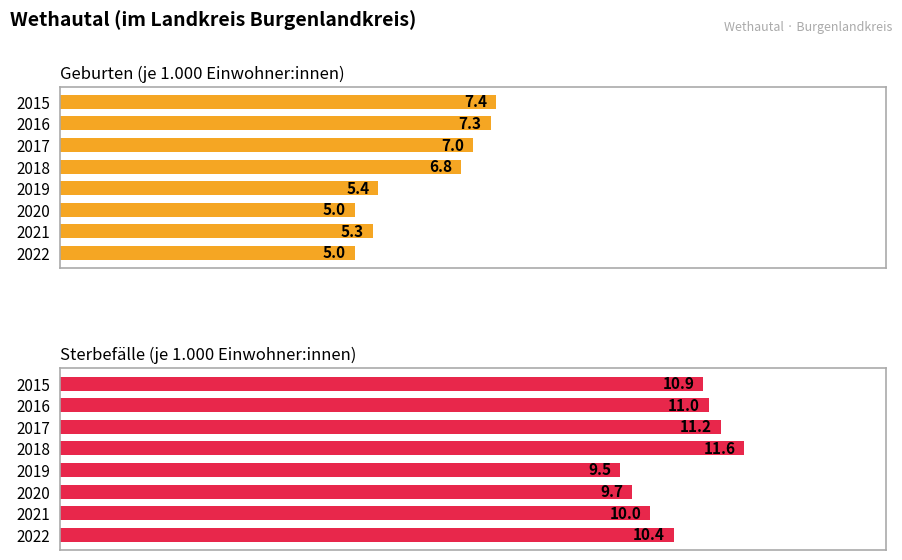

Rank the categories by Geburten (je 1.000 Einwohner:innen) value from lowest to highest.

2020, 2022, 2021, 2019, 2018, 2017, 2016, 2015